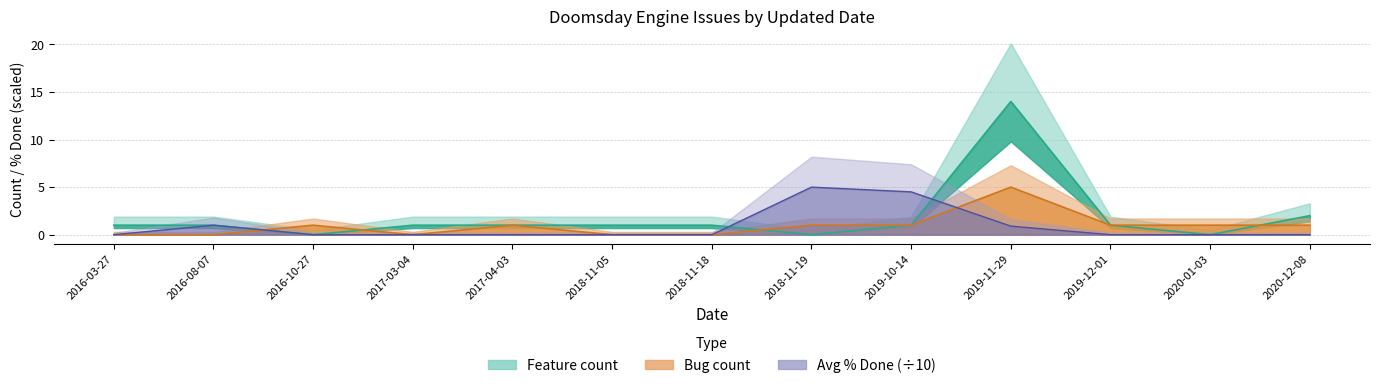

At which label does Bug count reach its minimum?

2016-03-27